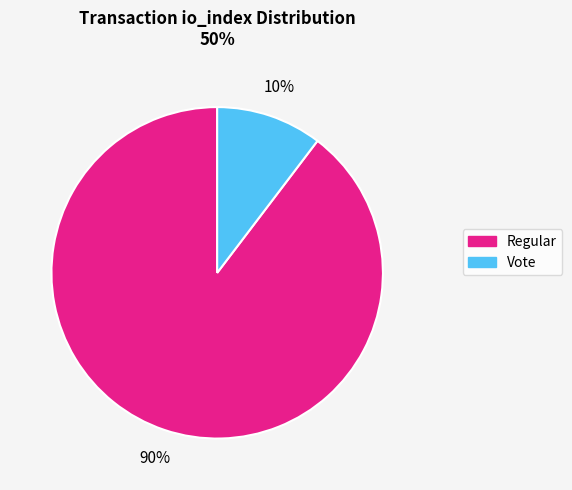

The Vote slice represents 10% of the pie. True or false?

True